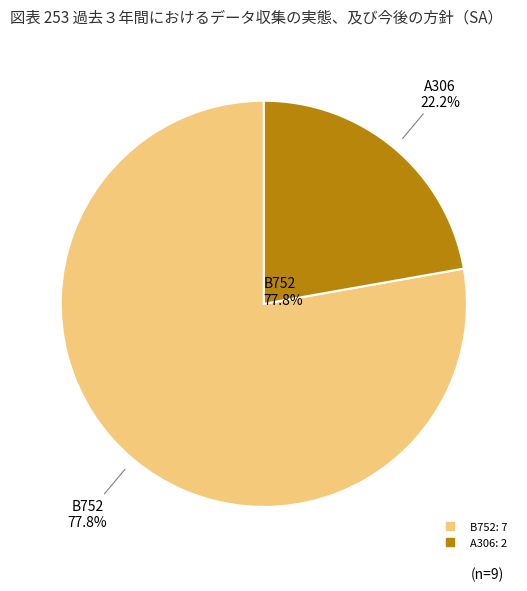

What is the majority slice?

B752